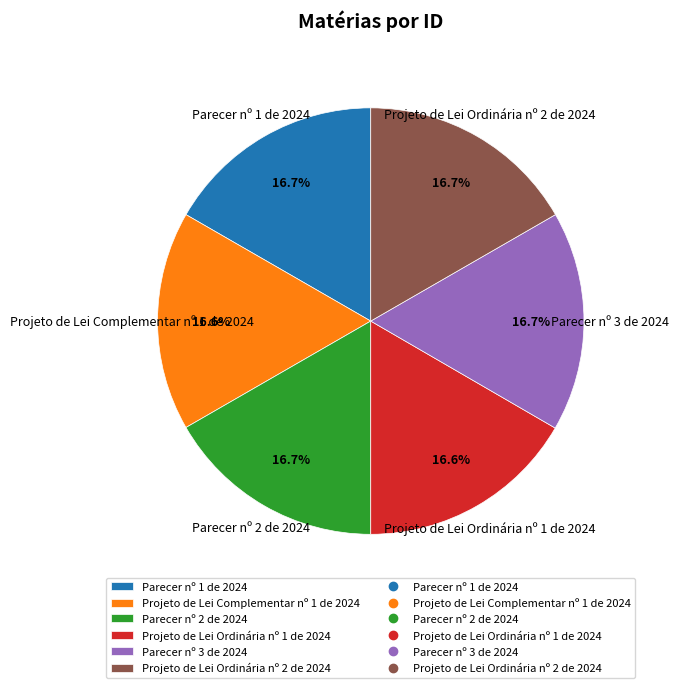

Is there any slice that represents more than half of the pie?

No